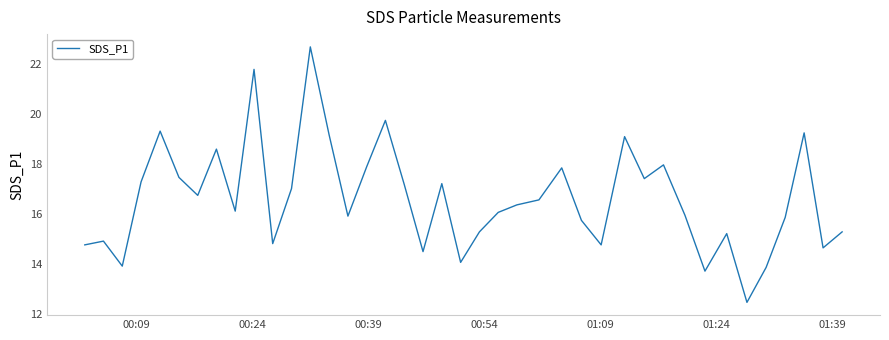

What is the maximum value shown in the chart?

22.7